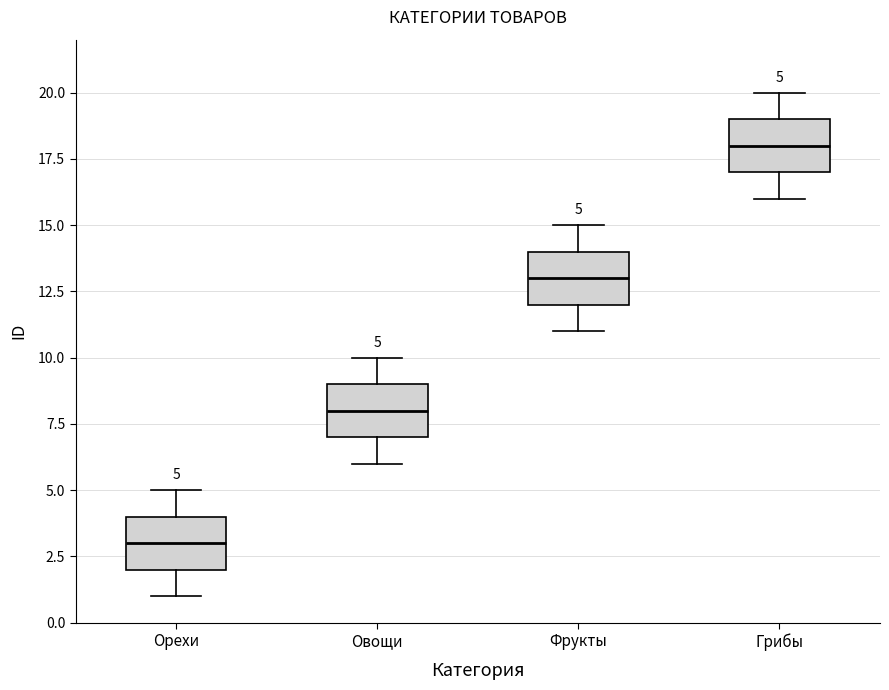

Which box has the highest median line?

Грибы